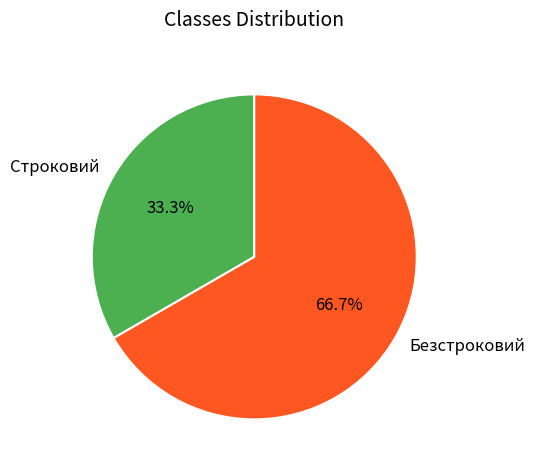

To the nearest percent, what is the difference between the largest and smallest slice percentages?

33%